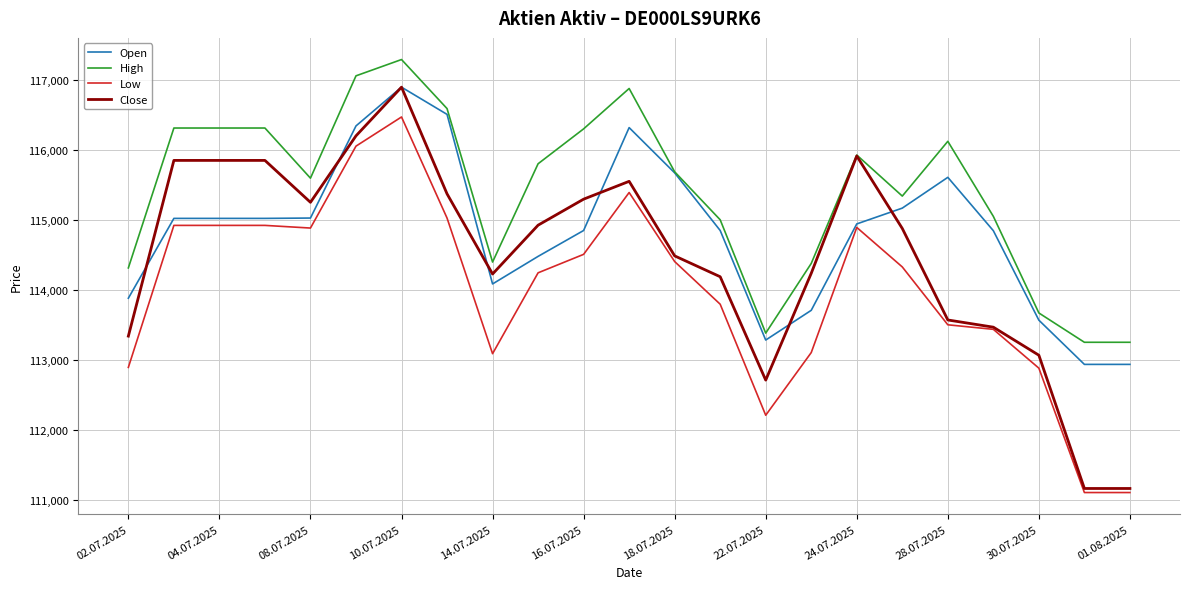

List the series in order of their overall mean, highest first.

High, Open, Close, Low